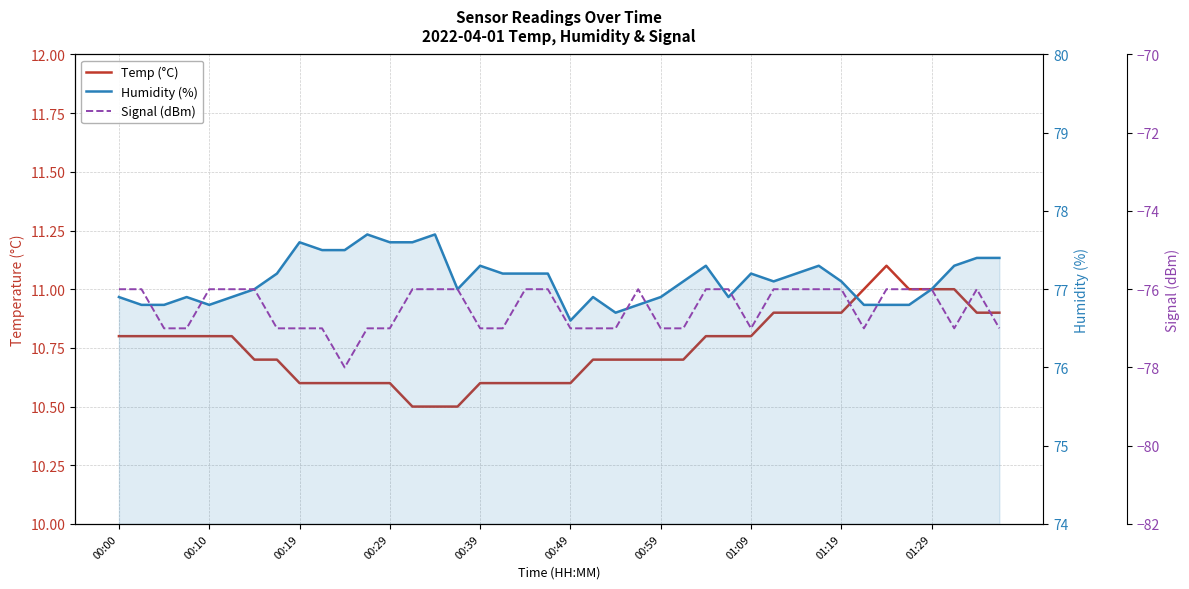

Is it true that Signal (dBm) equals -76.0 at 29?

True